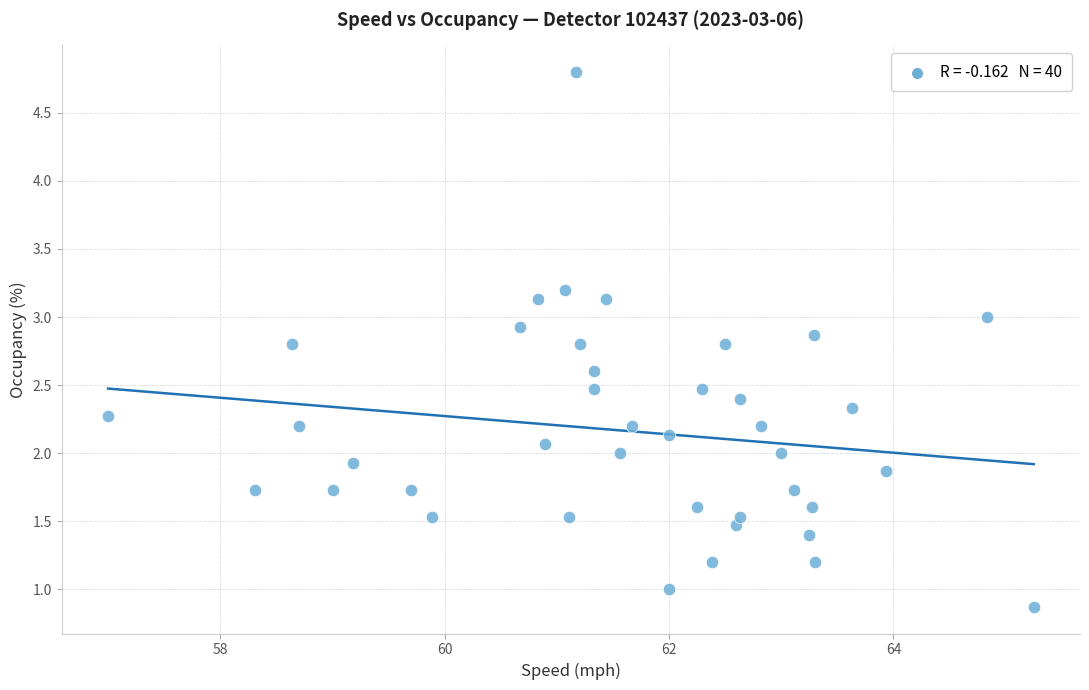

What is the range of X values (max minus min)?

8.2